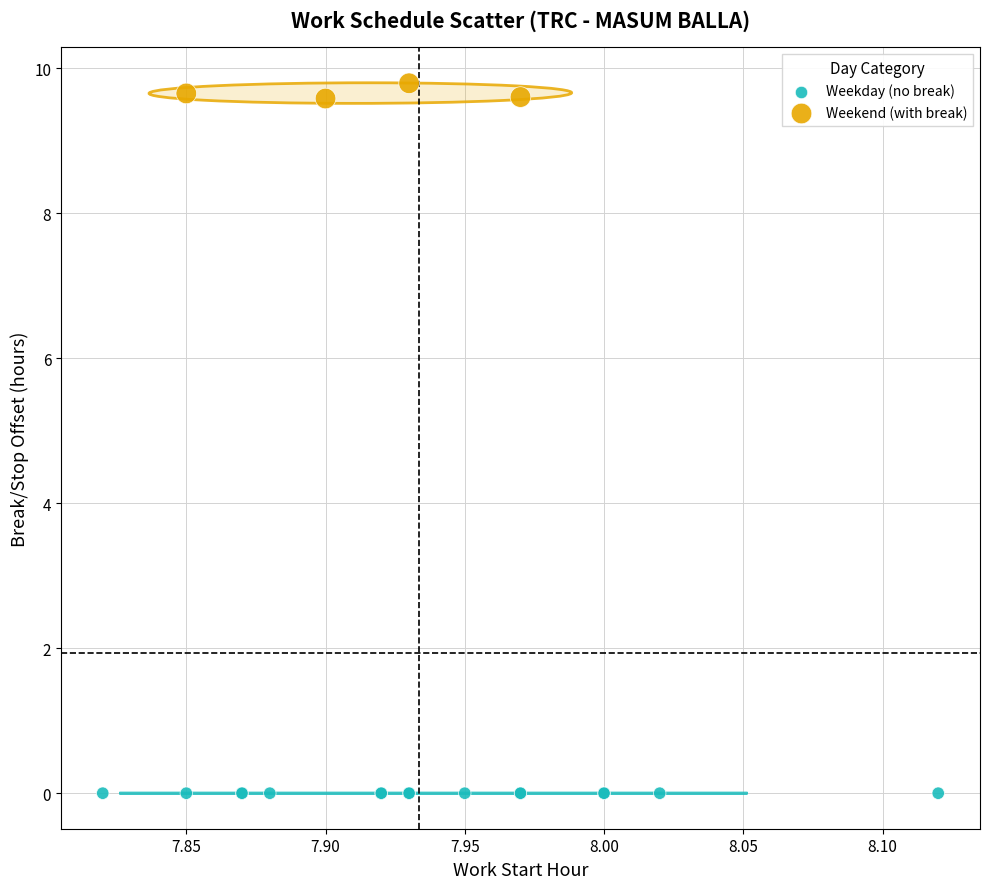

Which series contains the highest Y value?

Weekend (with break)